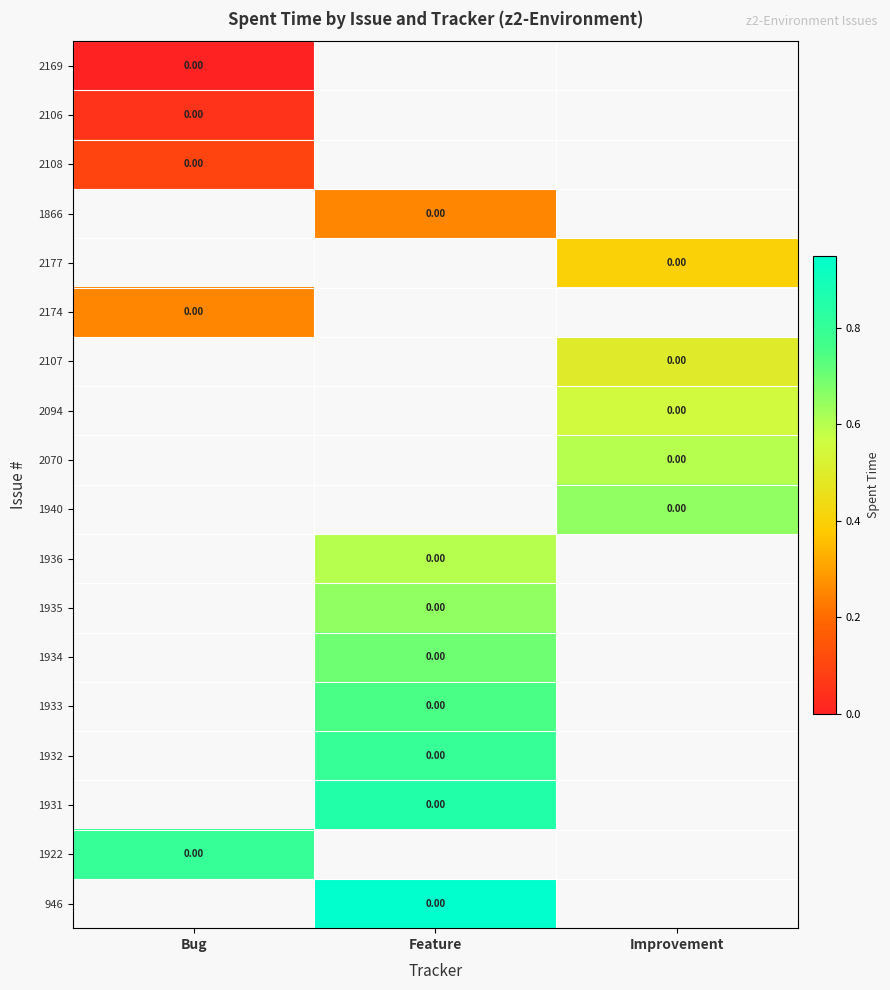

Read the 2174 value at Bug.

0.2